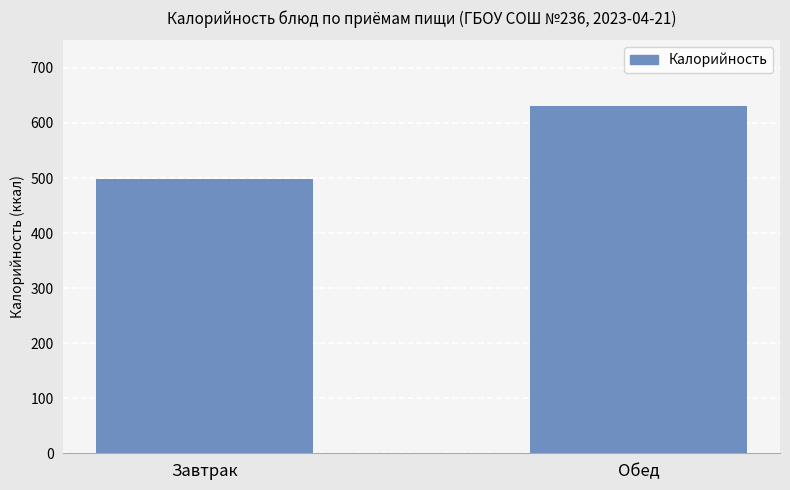

Is it true that the value at Обед is 630?

True